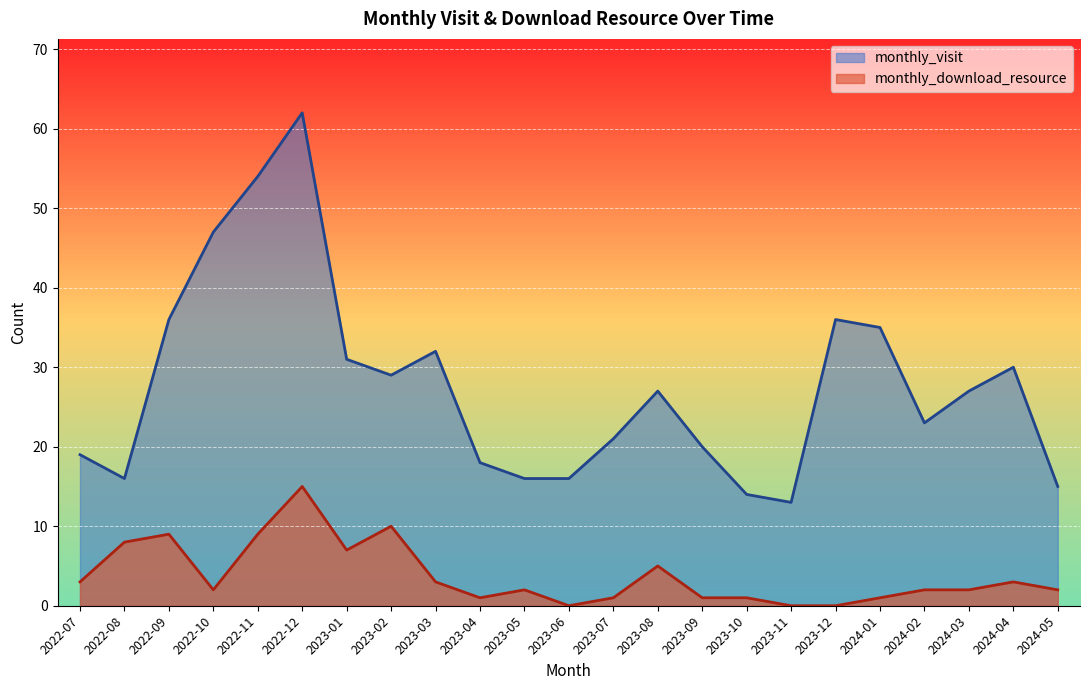

Which series changed the most between 2022-09 and 2022-10?

monthly_visit